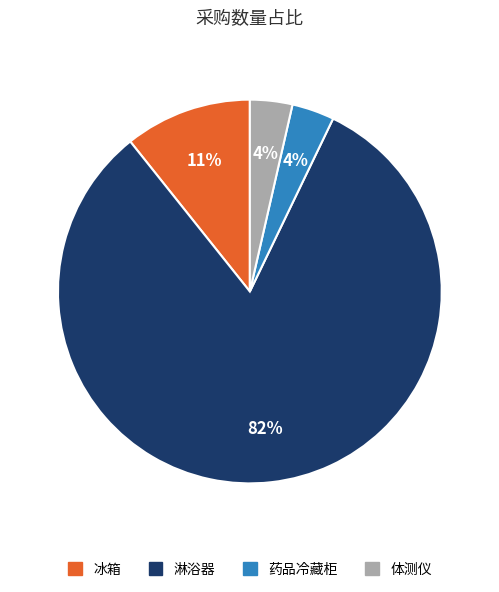

What percentage is the 体测仪 slice, to the nearest percent?

4%